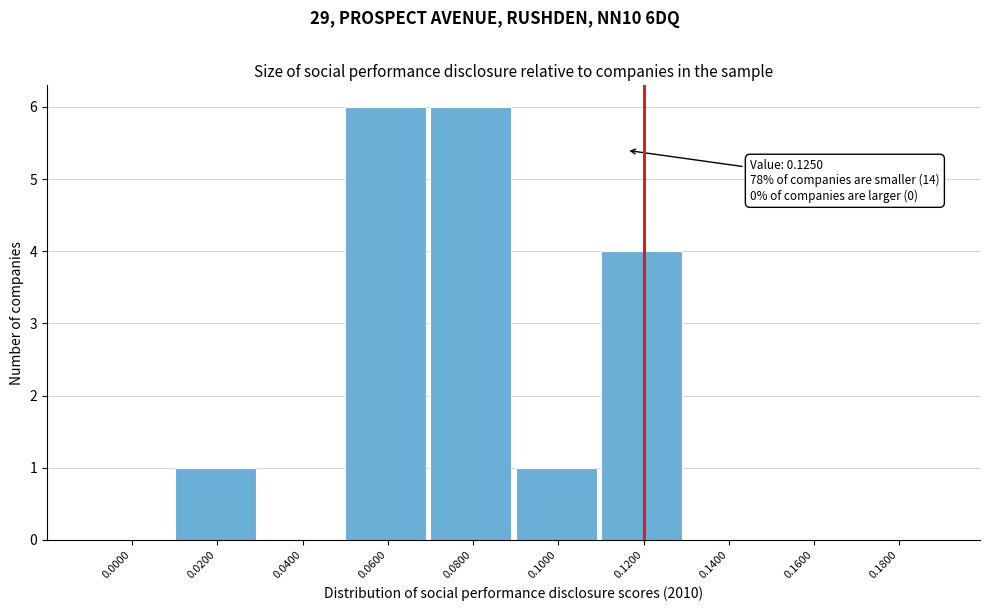

Reading left to right, extract all data points from this chart.

0.0000=0	0.0200=1	0.0400=0	0.0600=6	0.0800=6	0.1000=1	0.1200=4	0.1400=0	0.1600=0	0.1800=0